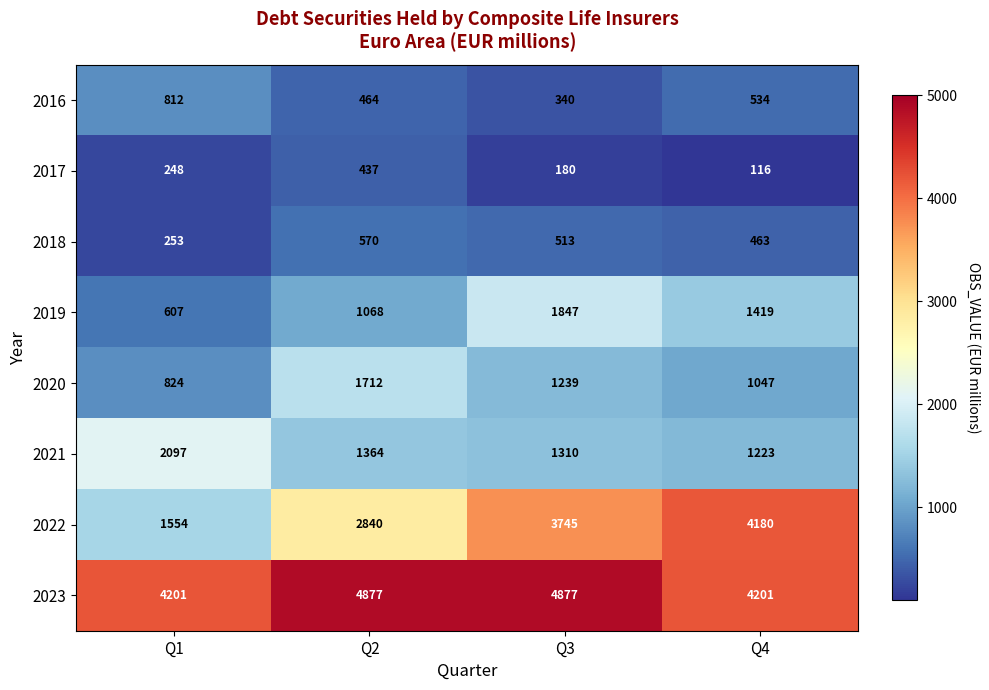

What is the maximum value shown in the chart?

4877